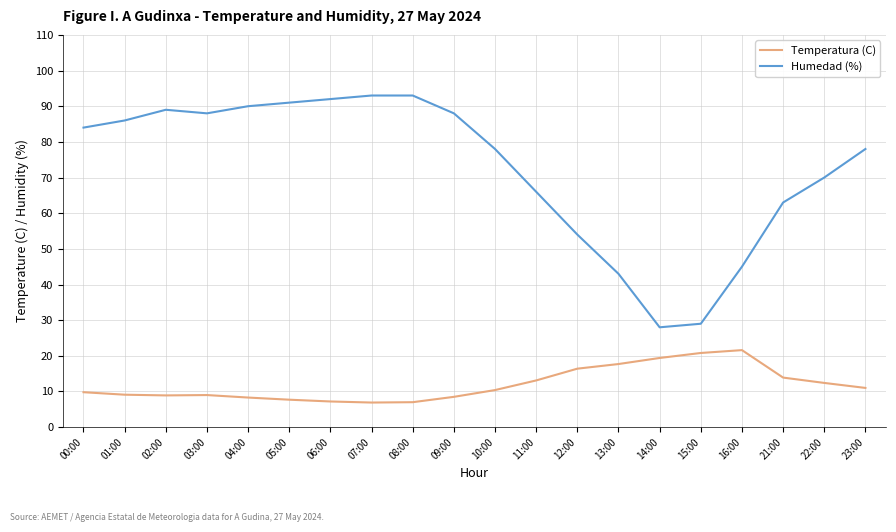

What is the approximate value of Temperatura (C) at 05:00?

7.7